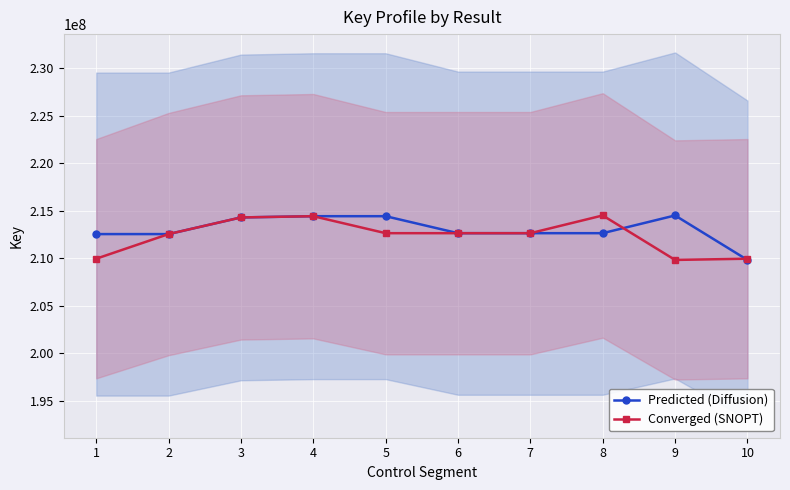

In Converged (SNOPT), how many points are lower than both neighbors (excluding endpoints)?

2